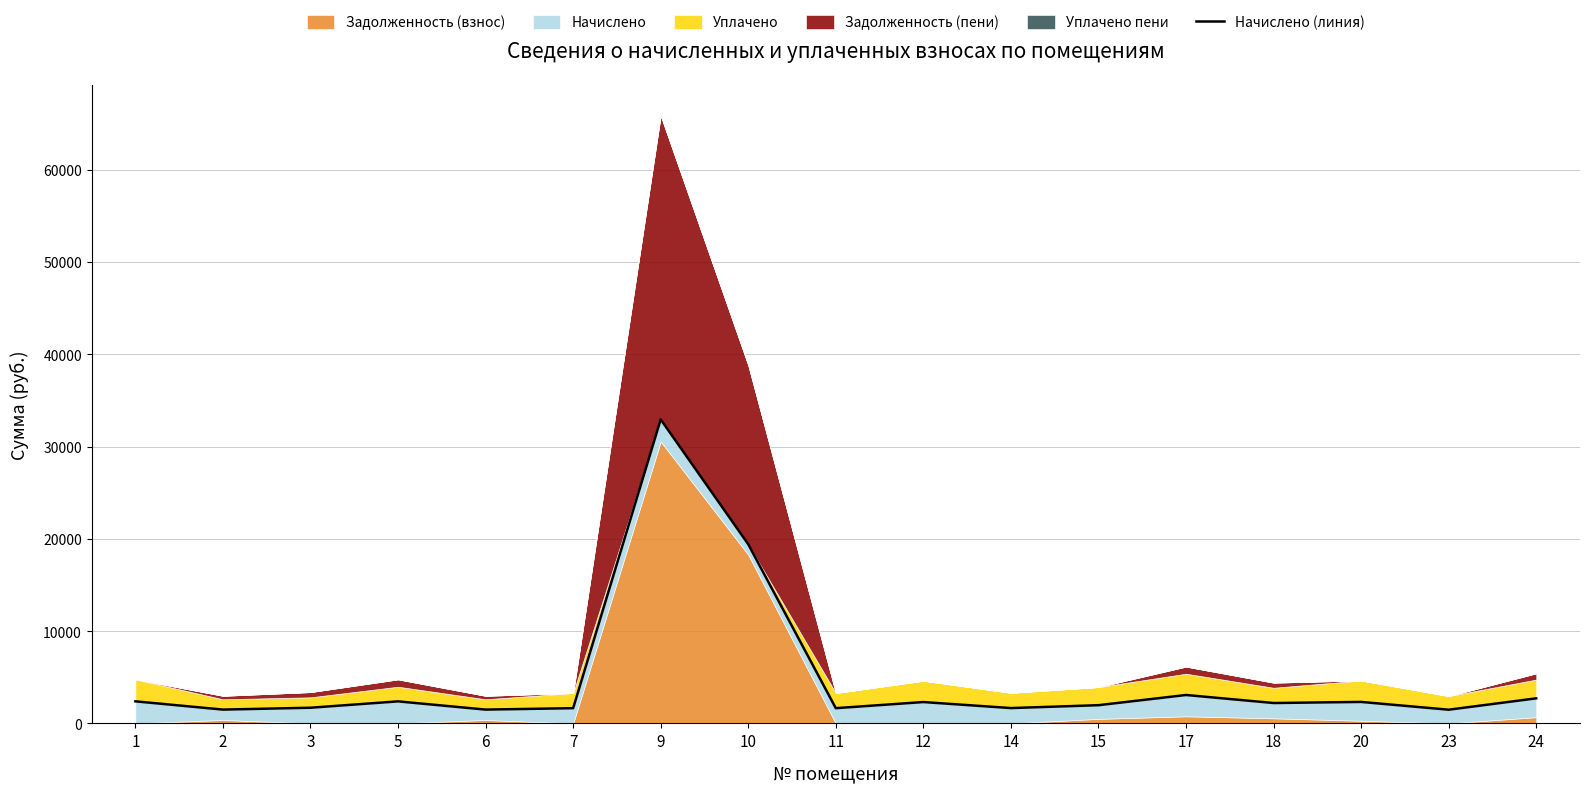

Which label corresponds to the largest value in the chart?

9